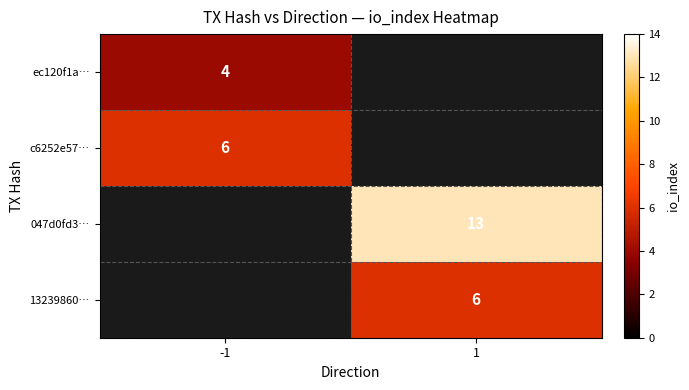

The c6252e57… series shows 6 at -1. True or false?

True